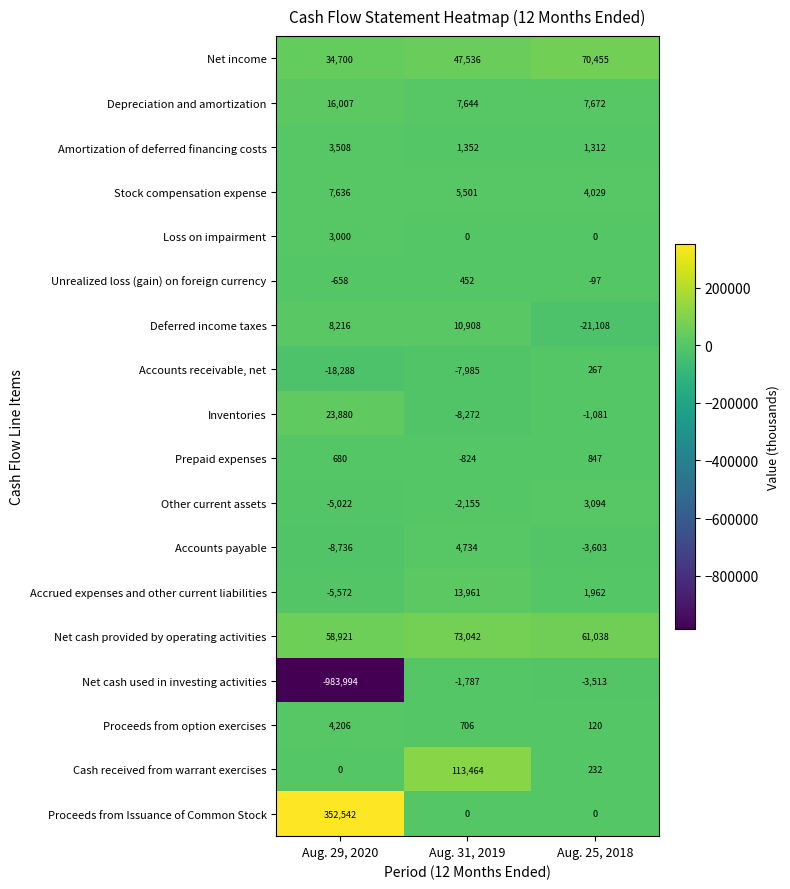

Which series has the largest range (max minus min)?

Net cash used in investing activities